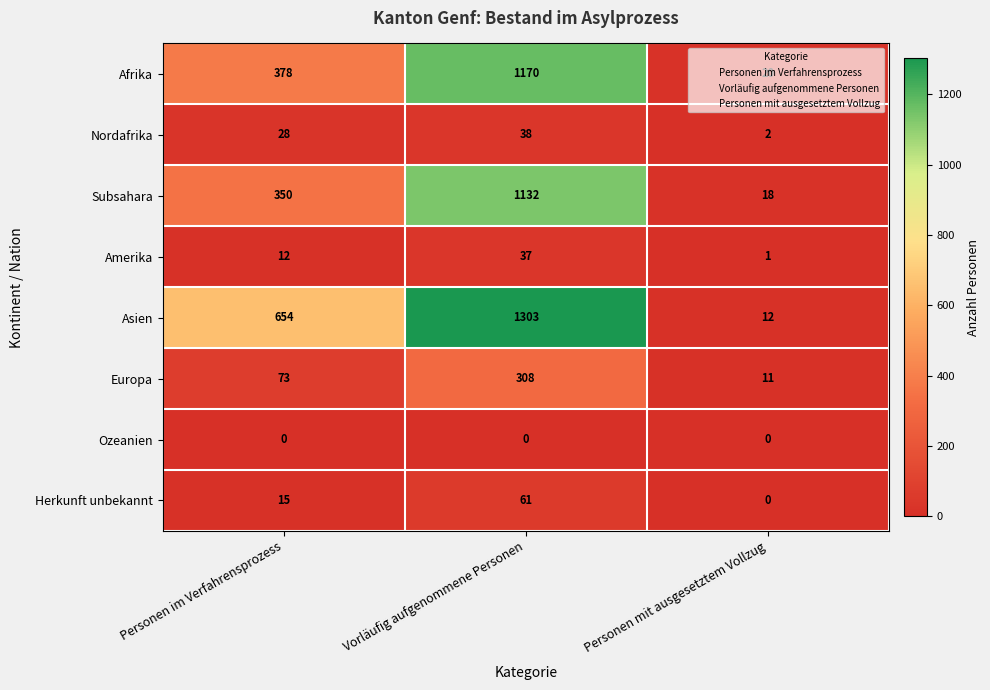

Which series has the largest range (max minus min)?

Asien